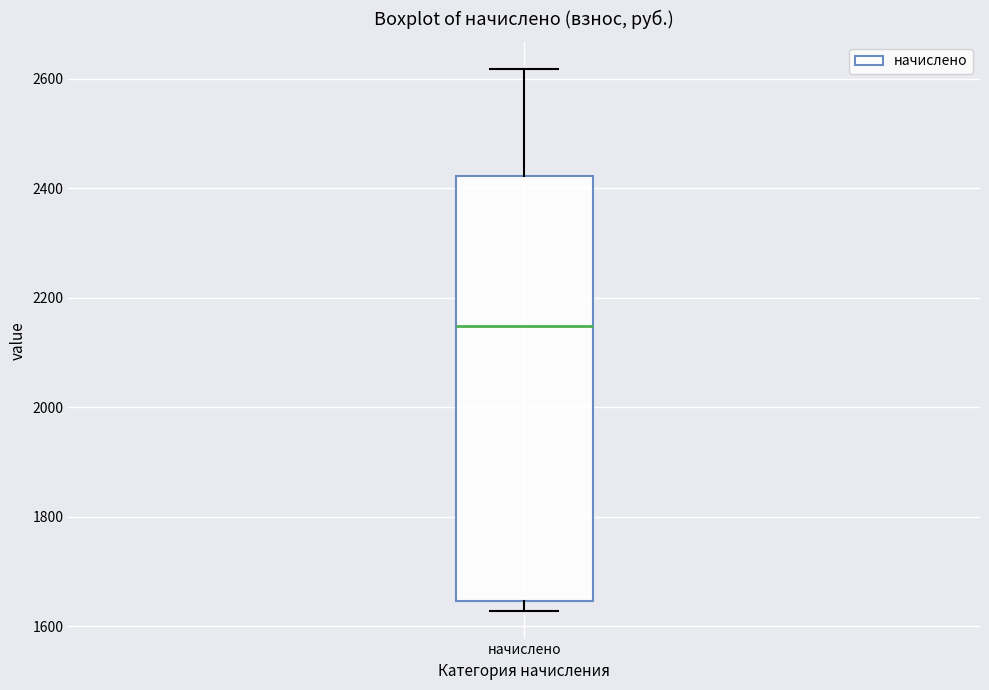

Transcribe this box plot: give where the median line is, the range the box spans, and where the two whiskers end, as read against the y-axis. The values are not printed on the chart, so give them approximately, as read against the axis.

median 2140, box 1640 to 2420, whiskers 1620 to 2620